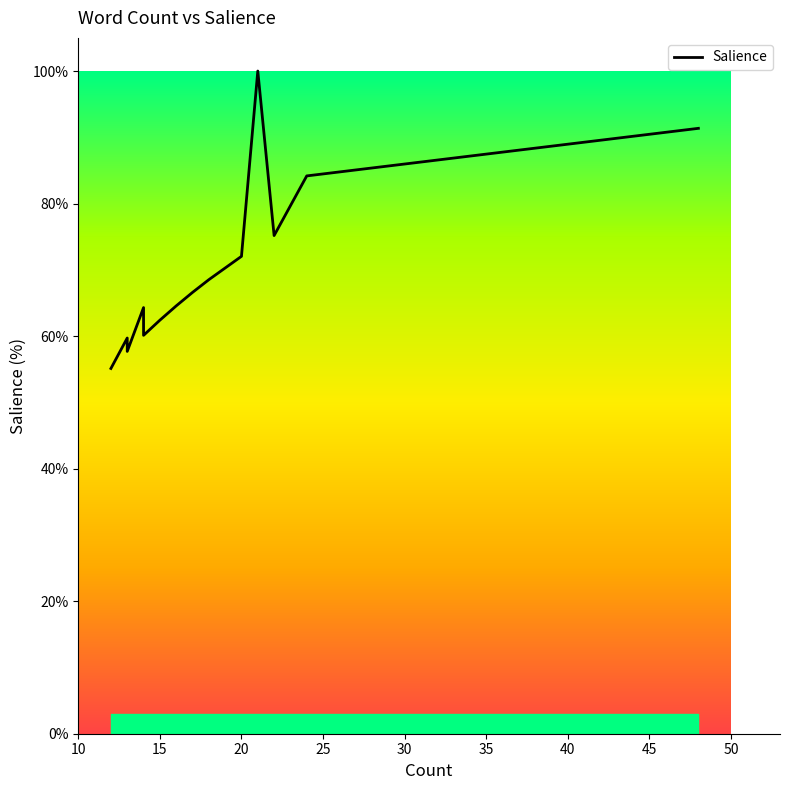

What is the value of the 19th point from the left?

84.2